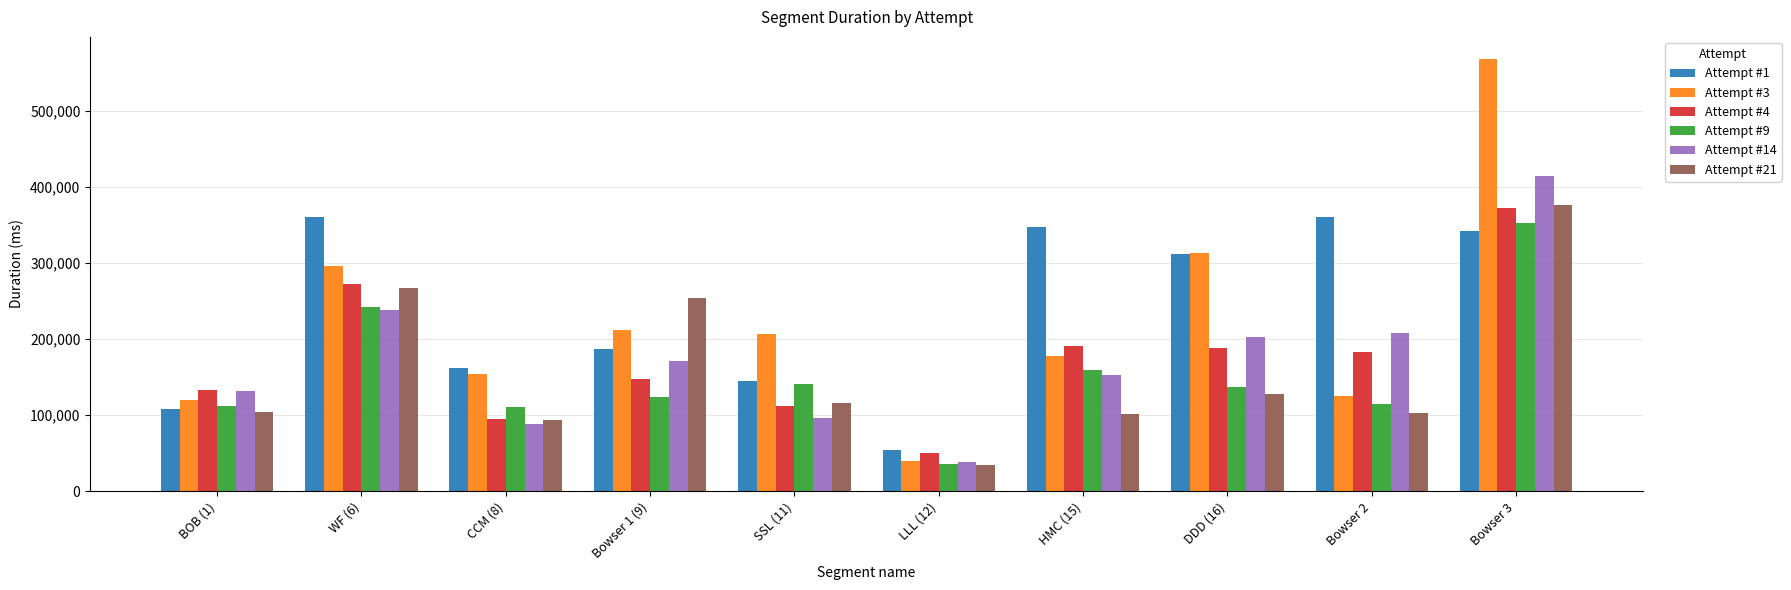

How many data points does each series have?

10